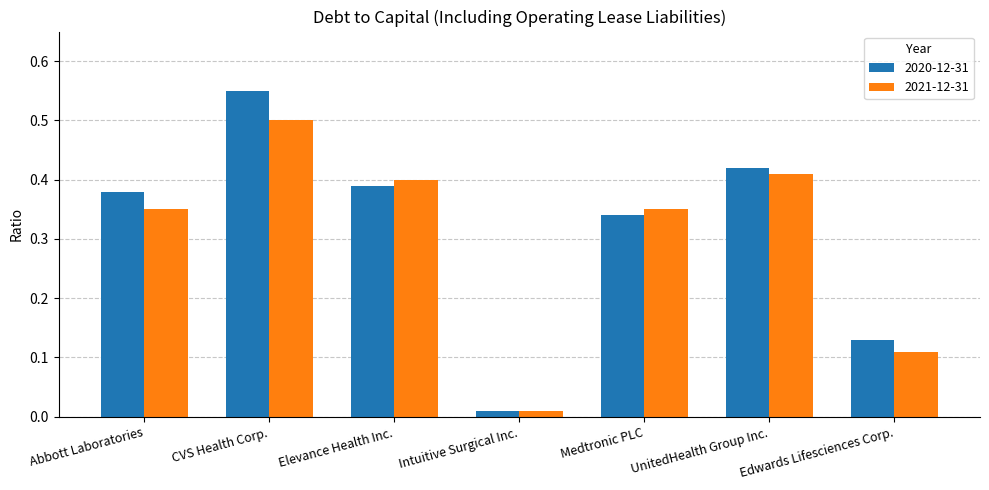

What is the difference between the 2020-12-31 values at Elevance Health Inc. and CVS Health Corp.?

0.2